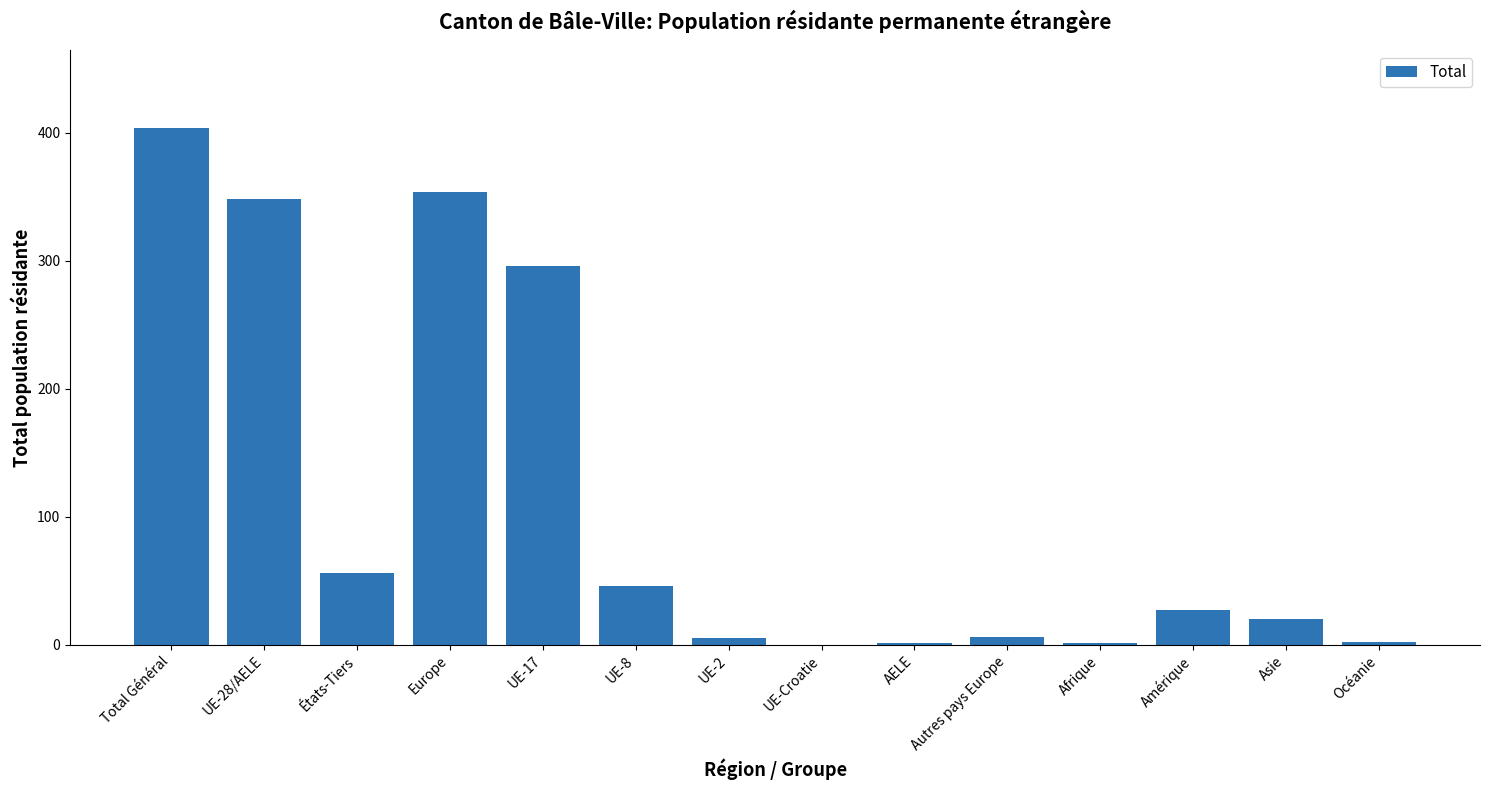

What is the sum of all values?

1566